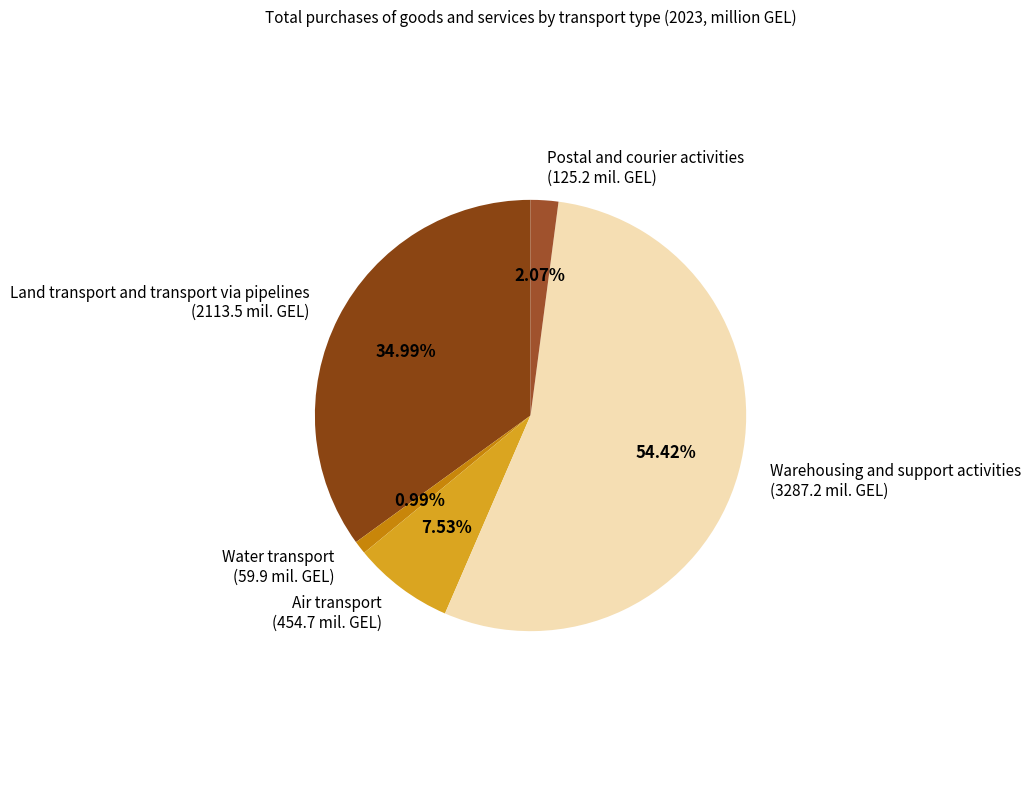

How many slices are in this pie chart?

5